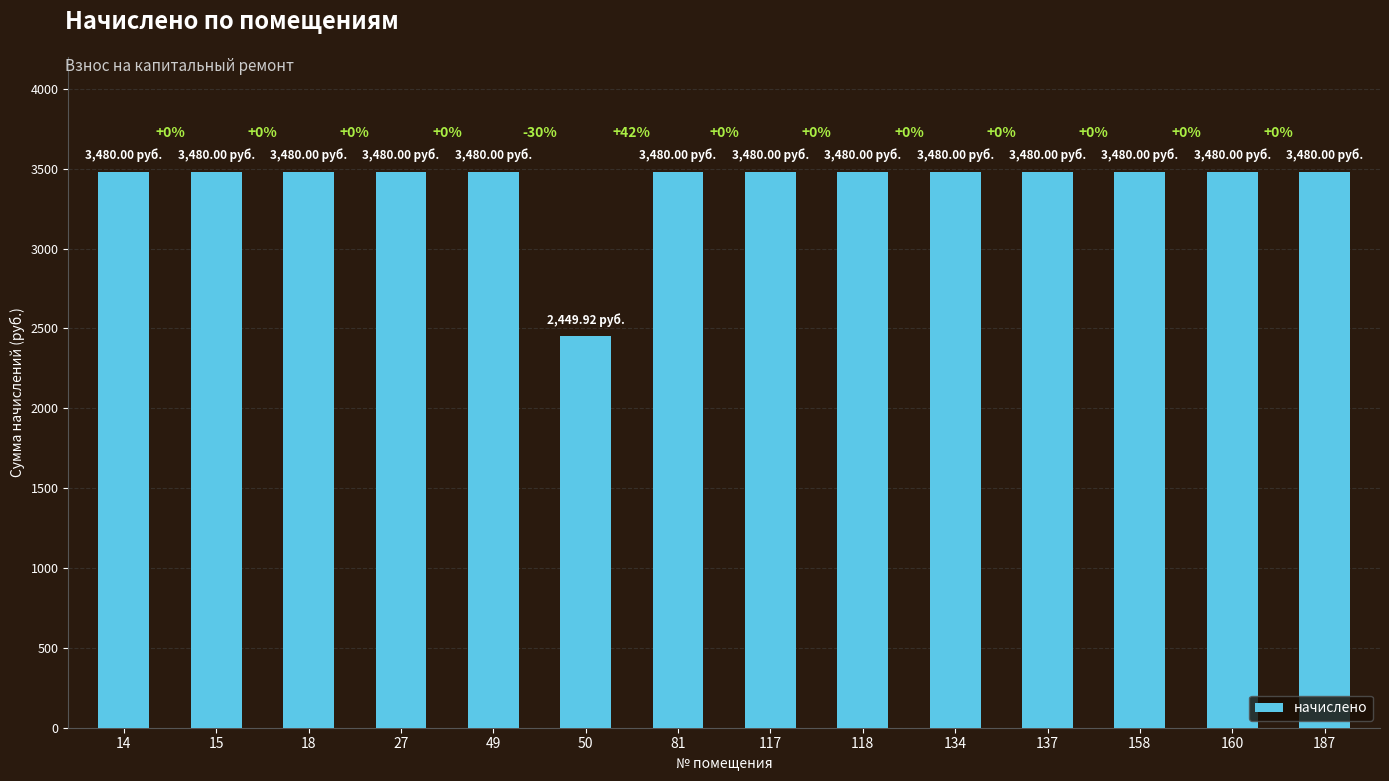

Which label corresponds to the smallest value in the chart?

50